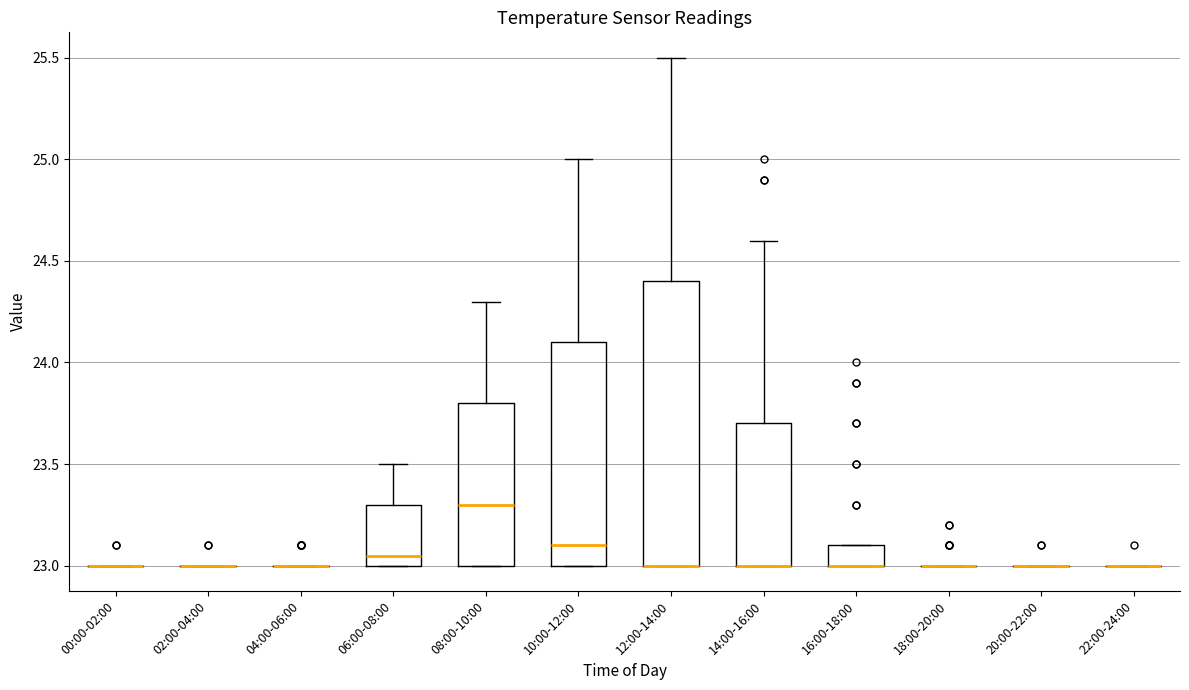

Reading left to right, transcribe this box plot: for each box, give where its median line is, the range the box spans, and where its two whiskers end, as read against the y-axis. The values are not printed on the chart, so give them approximately, as read against the axis.

00:00-02:00: box collapsed to a line at 23.00, whiskers 23.00 to 23.00
02:00-04:00: box collapsed to a line at 23.00, whiskers 23.00 to 23.00
04:00-06:00: box collapsed to a line at 23.00, whiskers 23.00 to 23.00
06:00-08:00: median 23.05, box 23.00 to 23.30, whiskers 23.00 to 23.50
08:00-10:00: median 23.30, box 23.00 to 23.80, whiskers 23.00 to 24.30
10:00-12:00: median 23.10, box 23.00 to 24.10, whiskers 23.00 to 25.00
12:00-14:00: median 23.00 (drawn on the box's lower edge), box 23.00 to 24.40, whiskers 23.00 to 25.50
14:00-16:00: median 23.00 (drawn on the box's lower edge), box 23.00 to 23.70, whiskers 23.00 to 24.60
16:00-18:00: median 23.00 (drawn on the box's lower edge), box 23.00 to 23.10, whiskers 23.00 to 23.10
18:00-20:00: box collapsed to a line at 23.00, whiskers 23.00 to 23.00
20:00-22:00: box collapsed to a line at 23.00, whiskers 23.00 to 23.00
22:00-24:00: box collapsed to a line at 23.00, whiskers 23.00 to 23.00